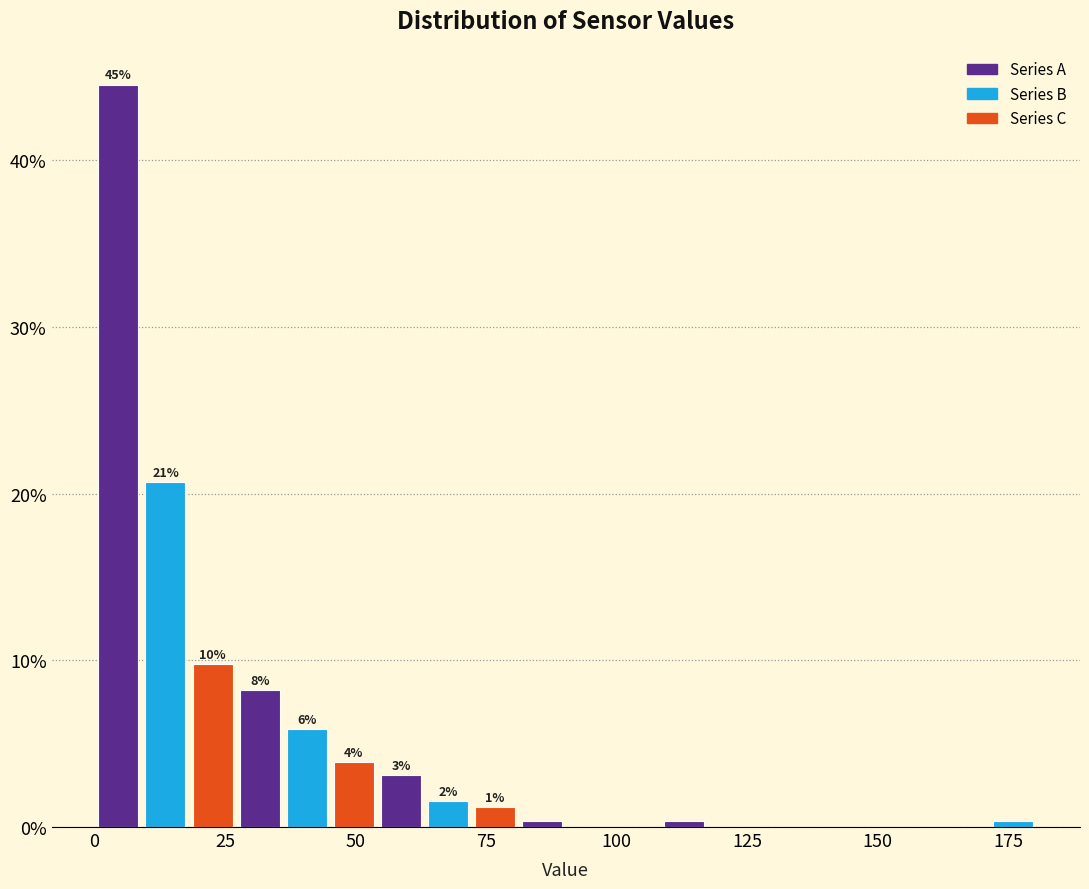

Around what value on the x-axis is the tallest bar? Give the approximate position of its centre, as read against the axis.

5